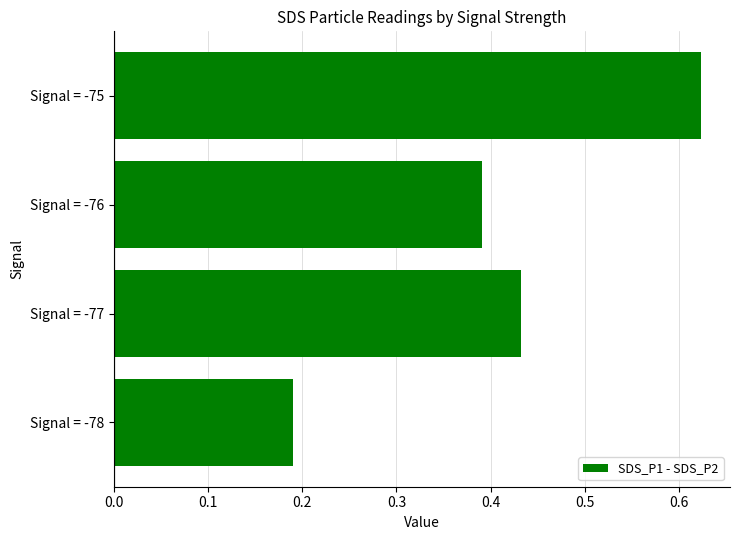

What is the change in value from Signal = -78 to Signal = -77?

+0.2